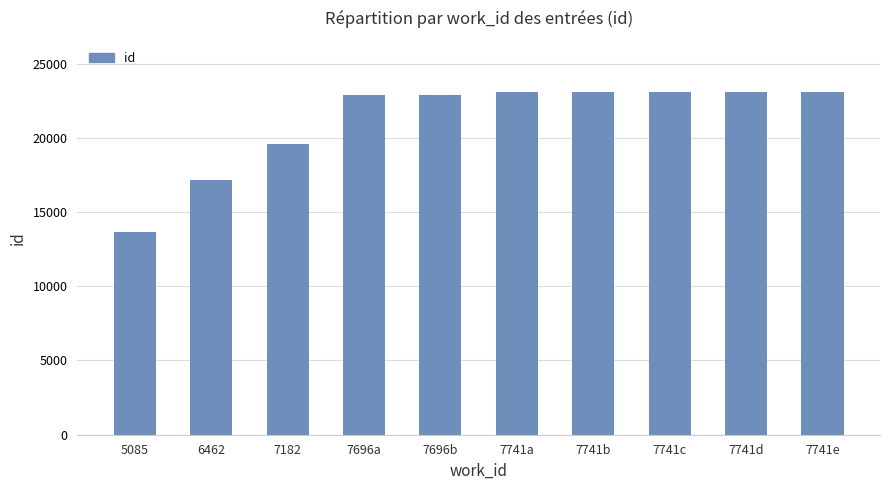

What is the difference between the values at 7741b and 7696a?

186